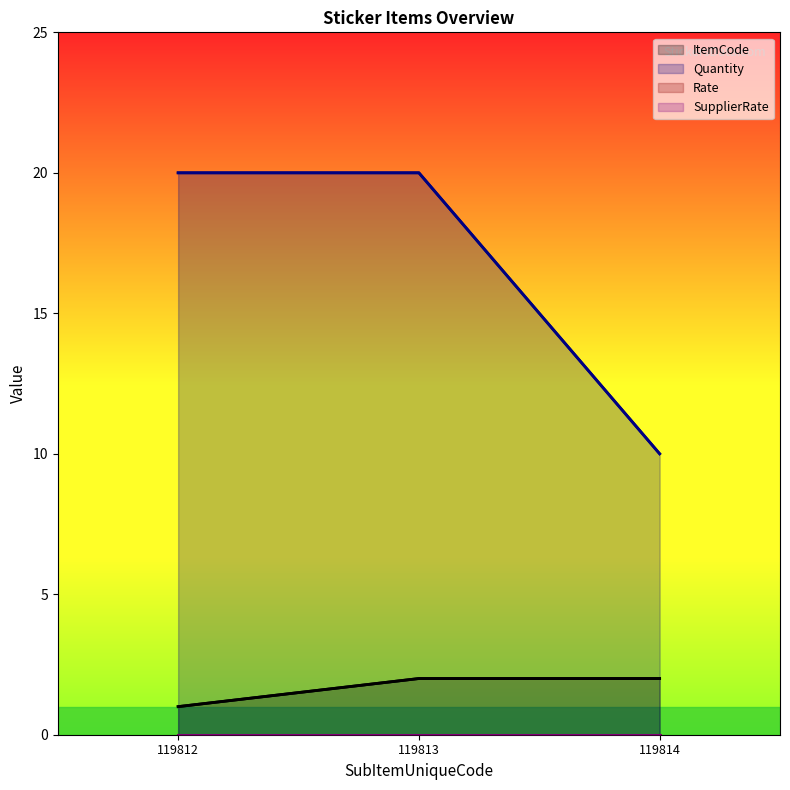

What is the difference between the highest and lowest values at 119812?

19